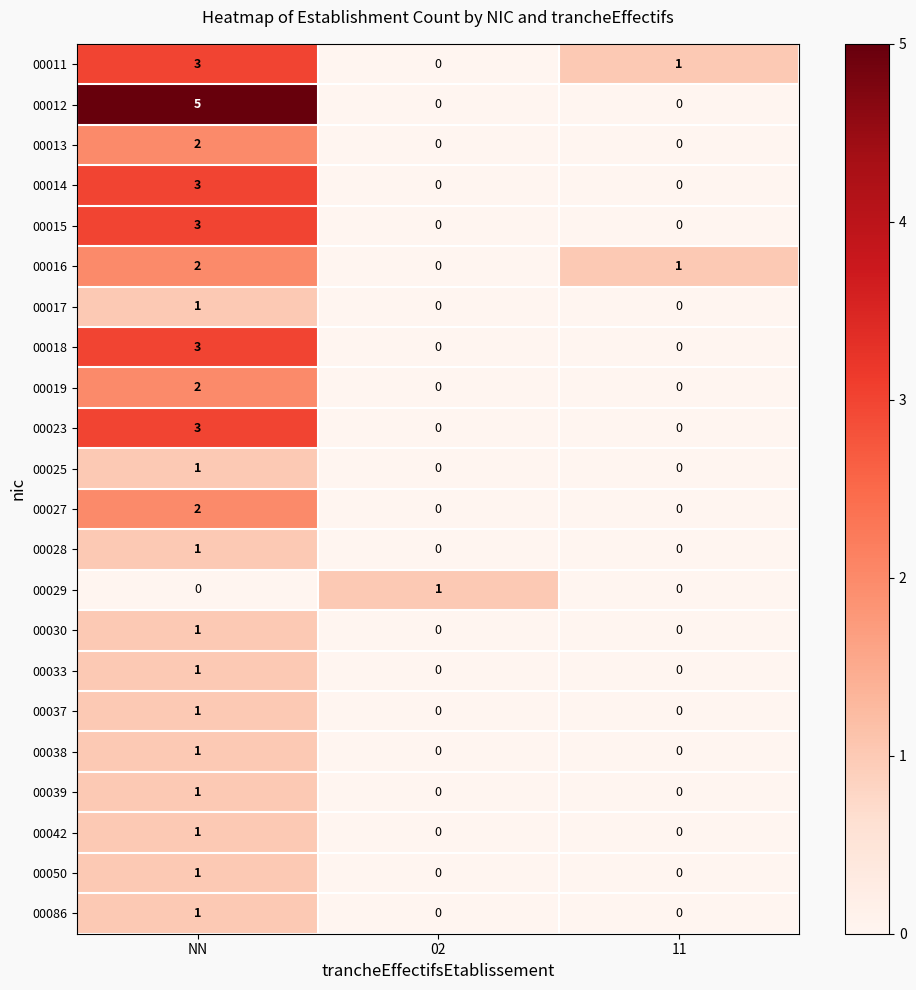

What is the sum of the 00018 values at NN and 02?

3